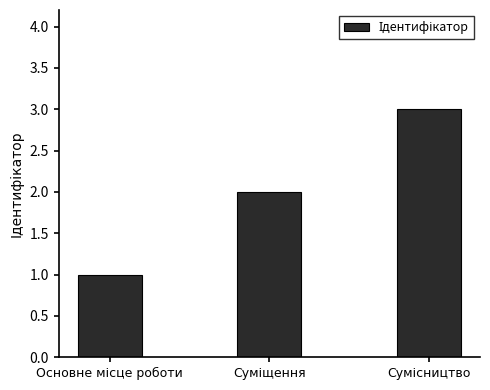

What is the minimum value shown in the chart?

1